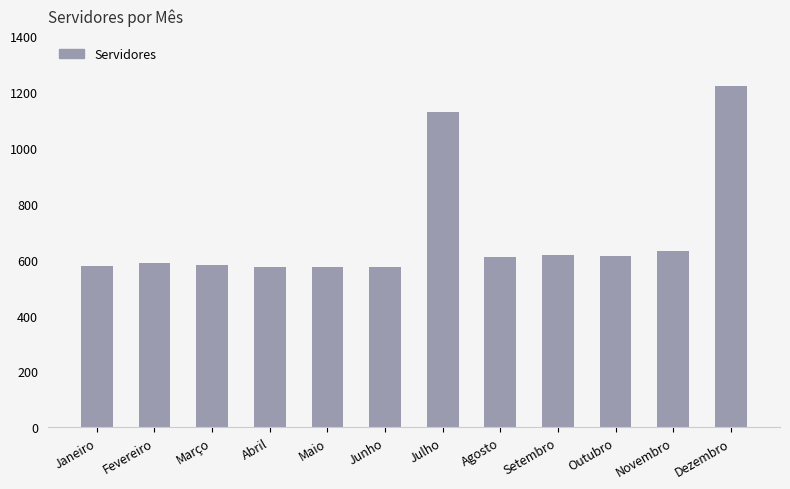

What is the label of the 2nd bar from the right?

Novembro